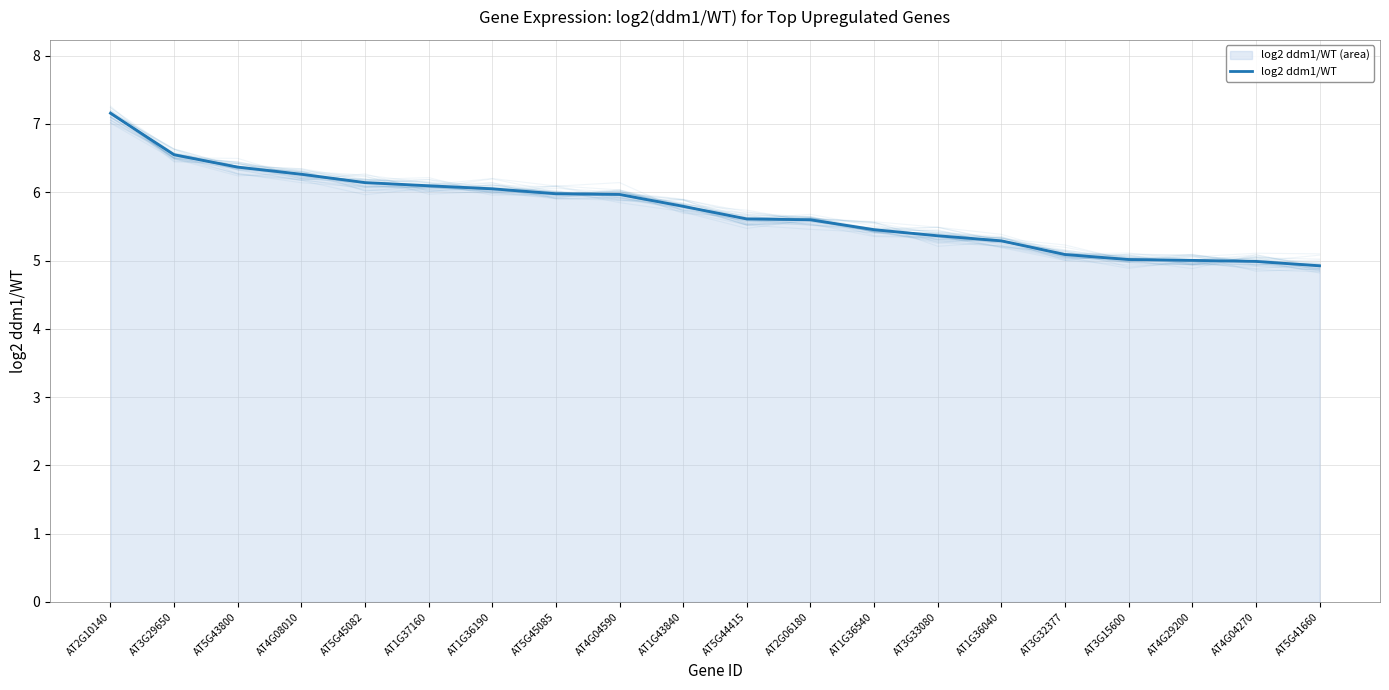

What is the label of the 14th point from the left?

AT3G33080